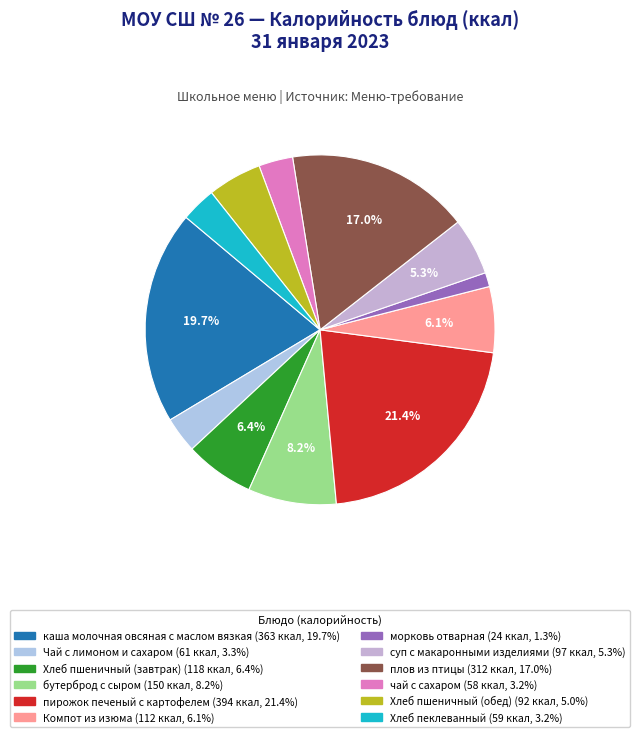

How many slices are in this pie chart?

12